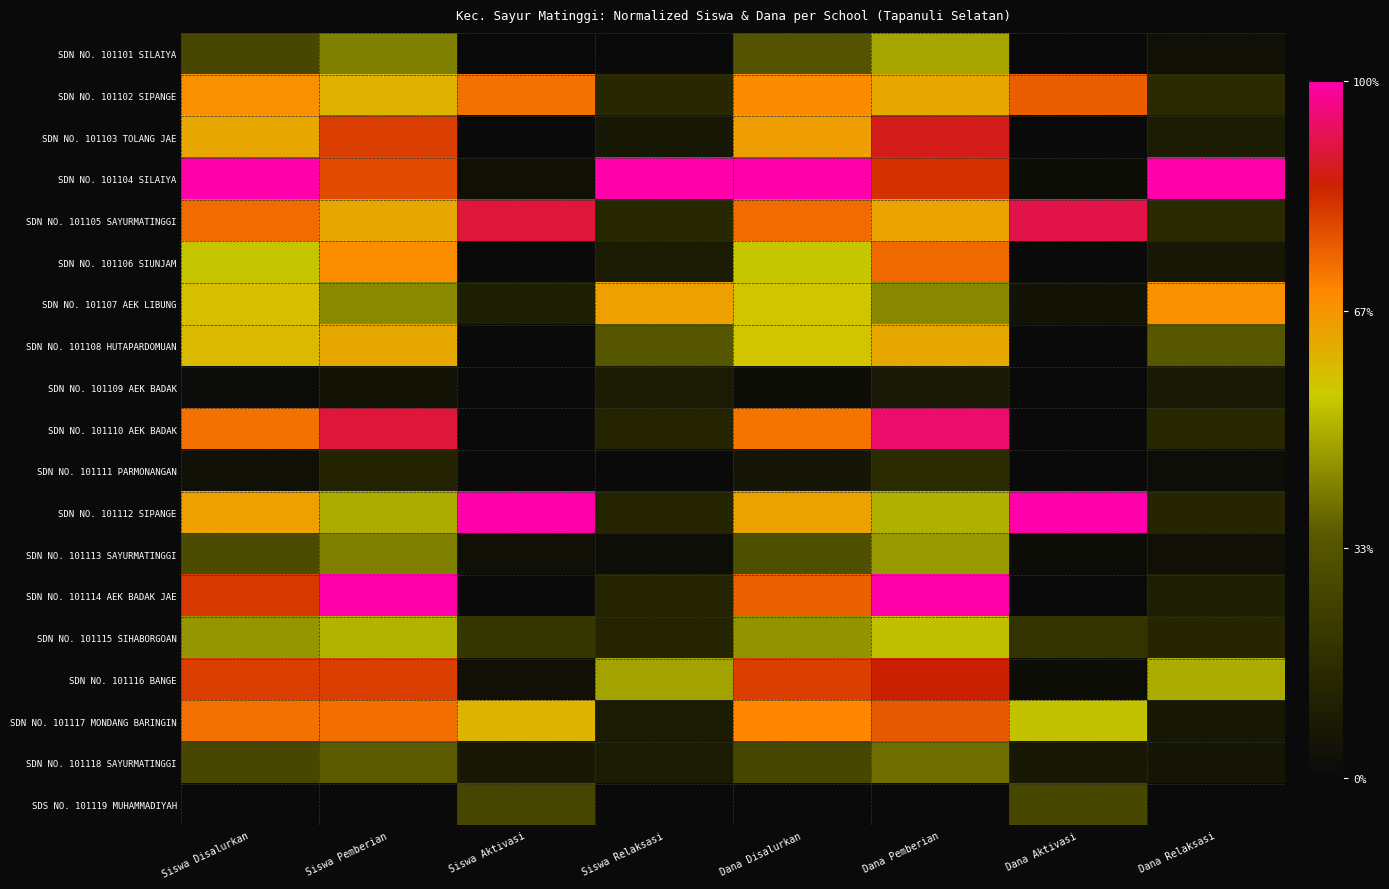

What is the total value across all series at Dana Pemberian?

10.9